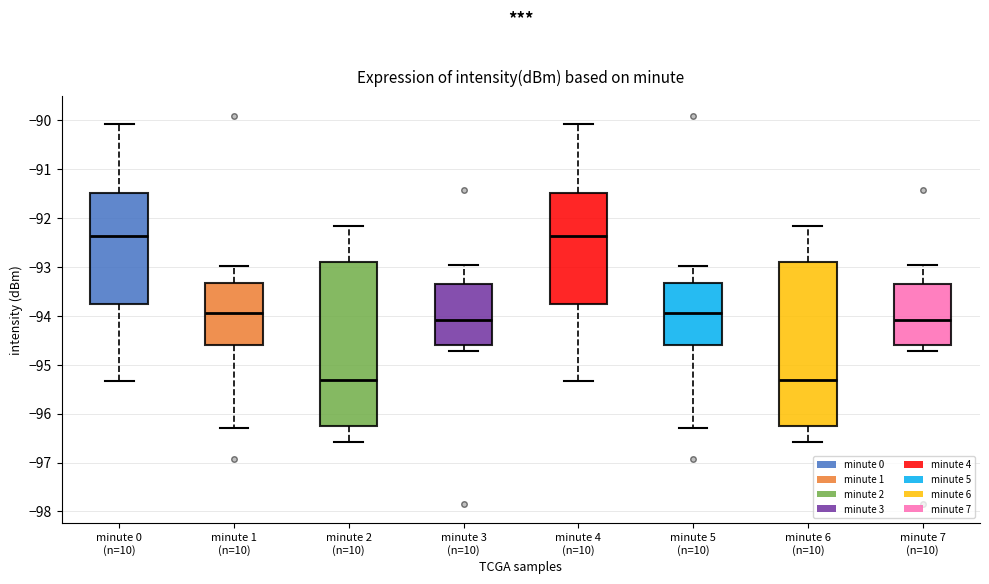

Reading left to right, read every box against the y-axis: the position of its median line, the range the box covers, and the ends of its whiskers. The values are not printed on the chart, so give them approximately, as read against the axis.

minute 0 (n=10): median -92.4, box -93.8 to -91.5, whiskers -95.3 to -90.1
minute 1 (n=10): median -93.9, box -94.6 to -93.3, whiskers -96.3 to -93.0
minute 2 (n=10): median -95.3, box -96.3 to -92.9, whiskers -96.6 to -92.2
minute 3 (n=10): median -94.1, box -94.6 to -93.4, whiskers -94.7 to -93.0
minute 4 (n=10): median -92.4, box -93.8 to -91.5, whiskers -95.3 to -90.1
minute 5 (n=10): median -93.9, box -94.6 to -93.3, whiskers -96.3 to -93.0
minute 6 (n=10): median -95.3, box -96.3 to -92.9, whiskers -96.6 to -92.2
minute 7 (n=10): median -94.1, box -94.6 to -93.4, whiskers -94.7 to -93.0